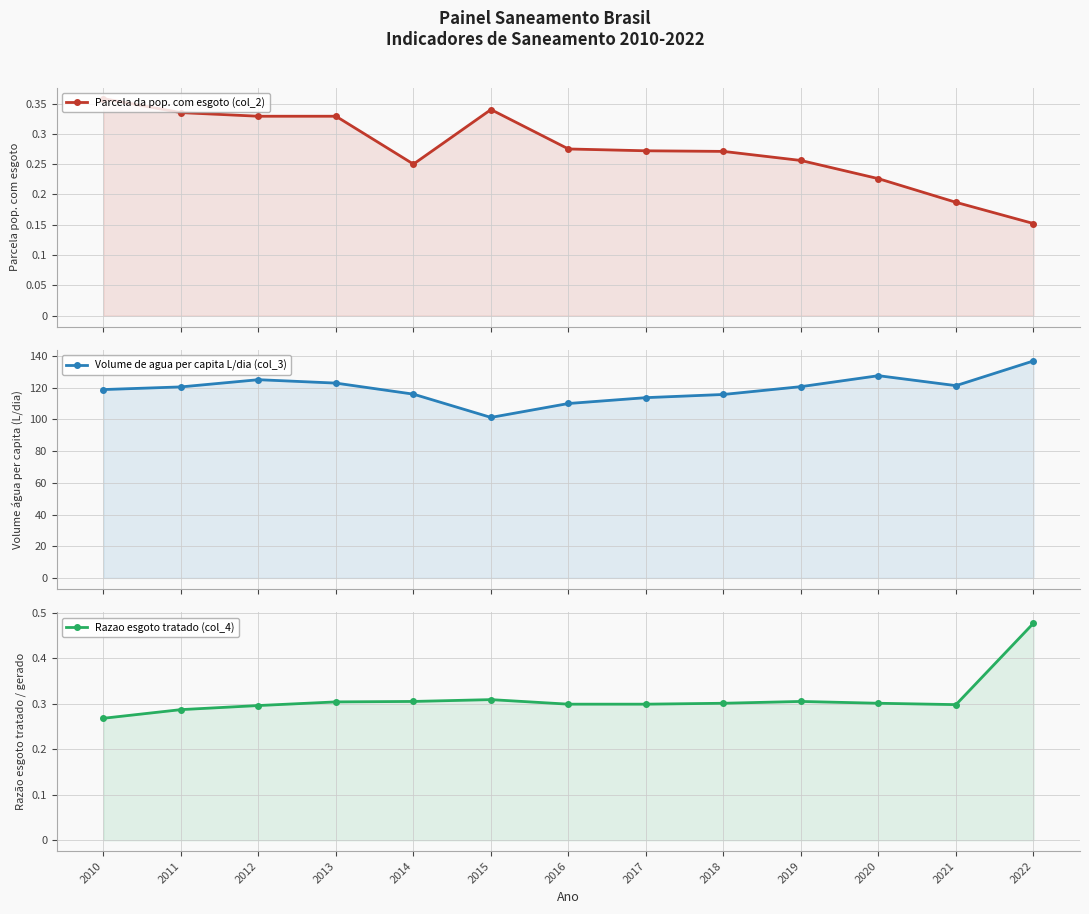

Is the value of Parcela da pop. com esgoto (col_2) at 2015 greater than the value of Razao esgoto tratado (col_4) at 2018?

Yes